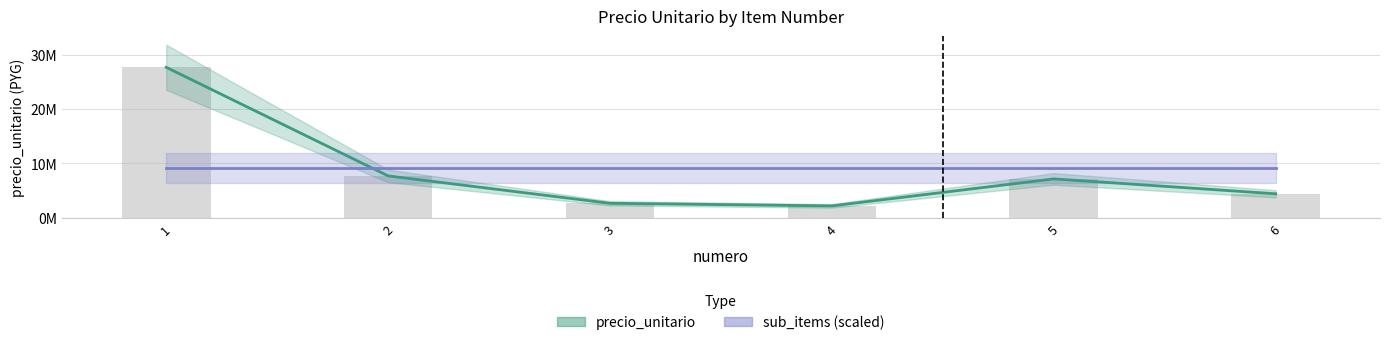

What is the sum of the sub_items (scaled) values at 3 and 5?

18.4